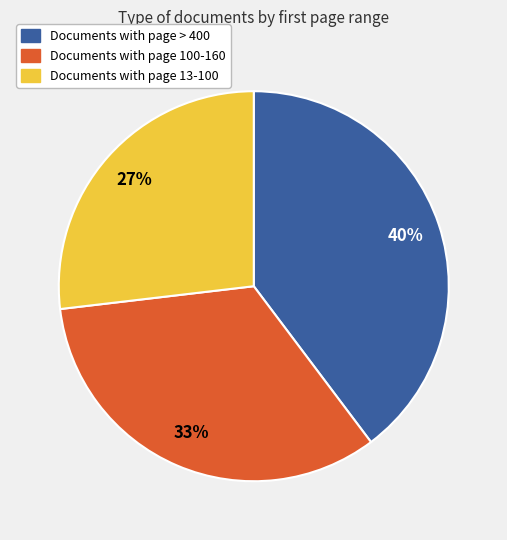

How many slices are in this pie chart?

3